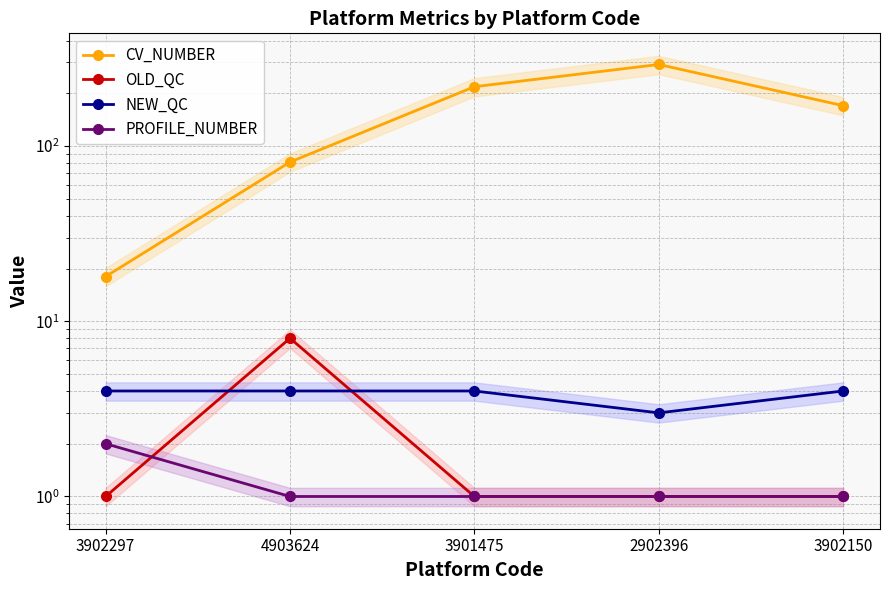

What is the minimum value shown in the chart?

1